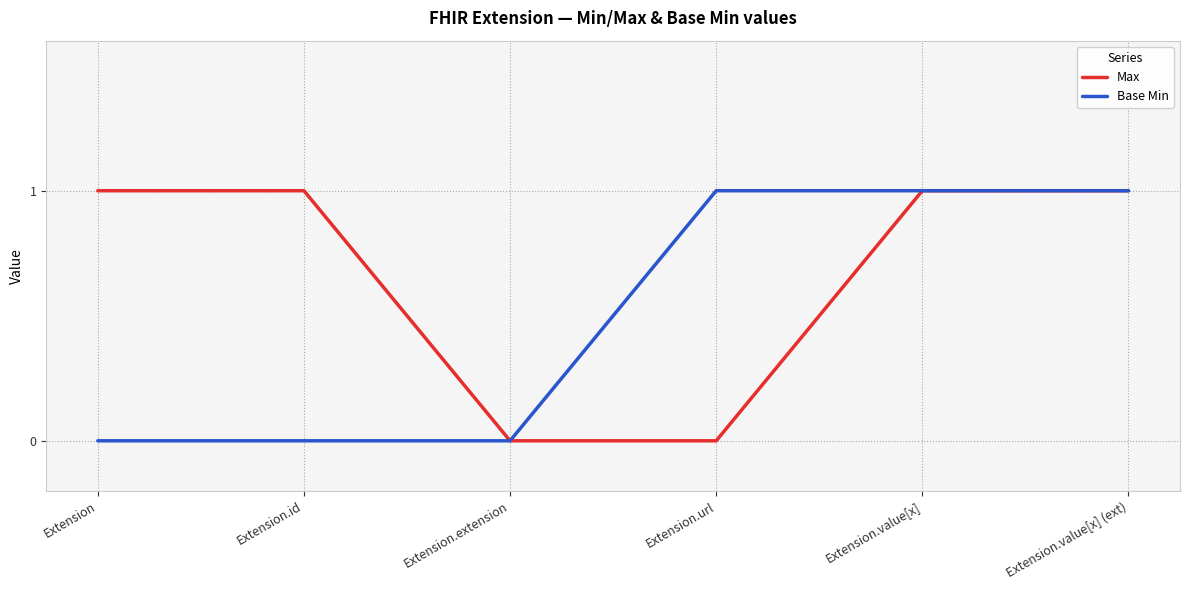

List the series in order of their overall mean, lowest first.

Base Min, Max